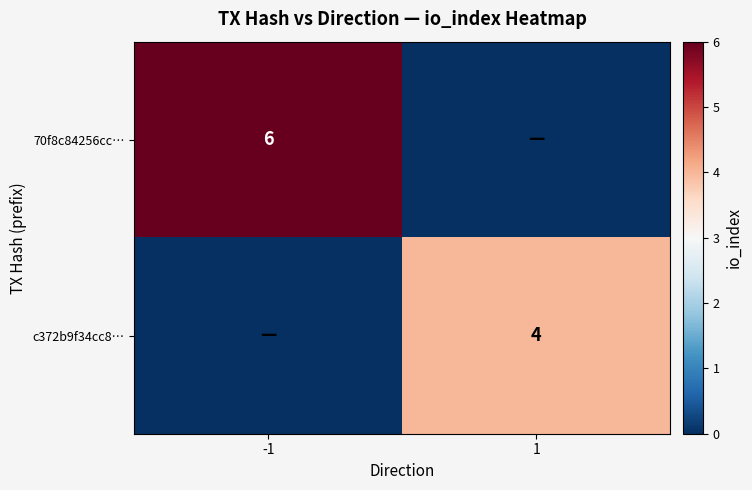

Is it true that 70f8c84256cc… equals 4 at -1?

False